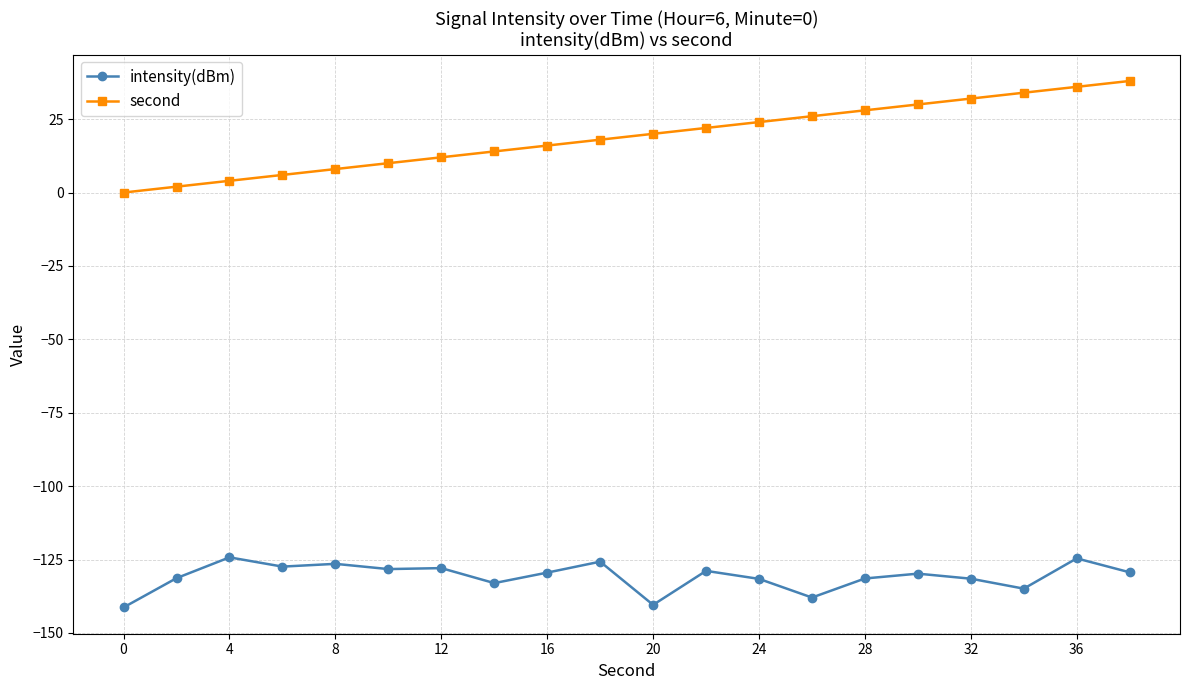

List the series in order of their overall mean, highest first.

second, intensity(dBm)